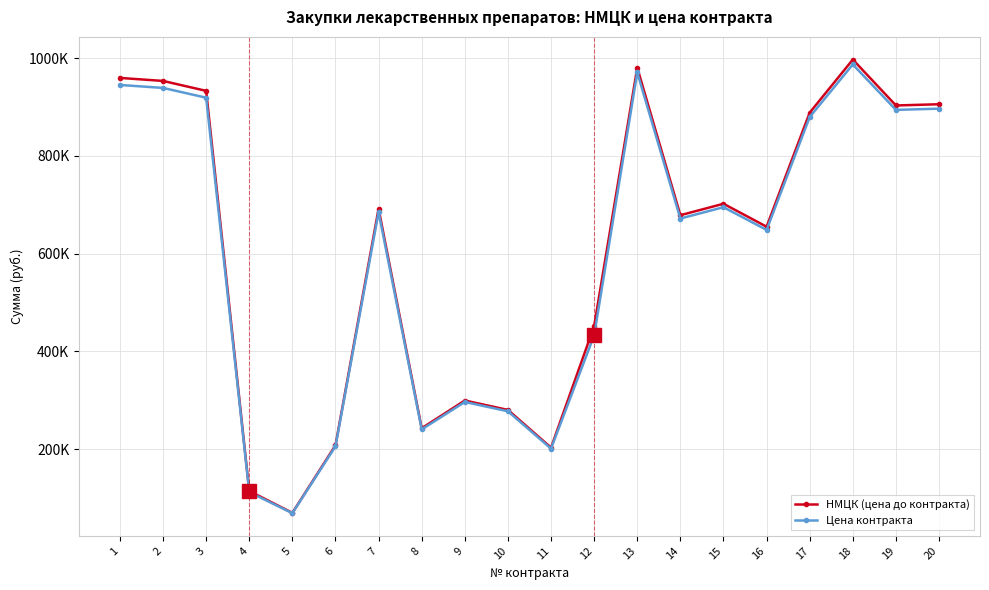

Is the value of Цена контракта at 9 greater than the value of НМЦК (цена до контракта) at 13?

No